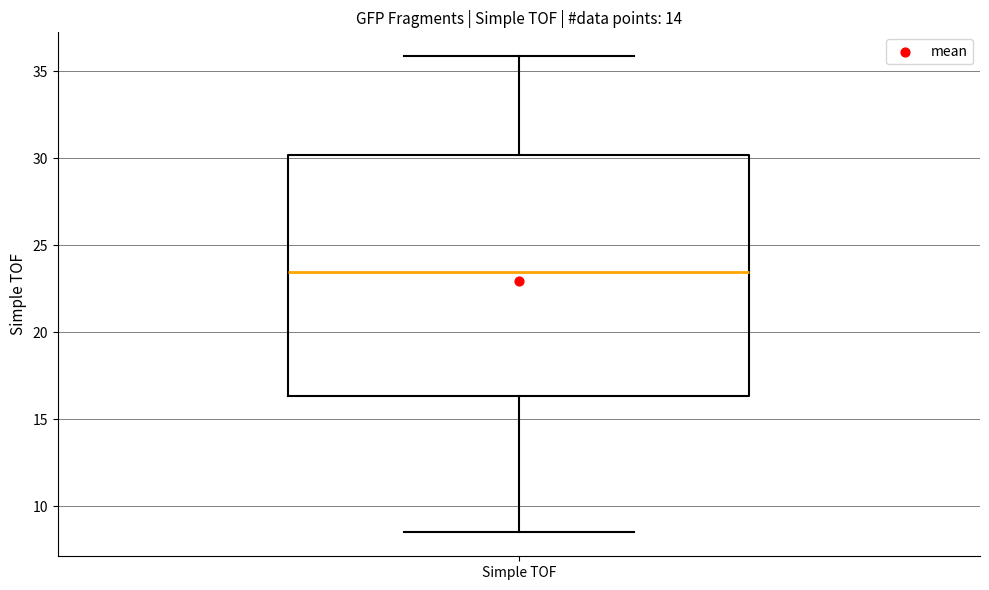

Read this box plot against the y-axis: the position of the median line, the range covered by the box, and the ends of both whiskers. The values are not printed on the chart, so give them approximately, as read against the axis.

median 23.5, box 16.5 to 30.0, whiskers 8.5 to 36.0